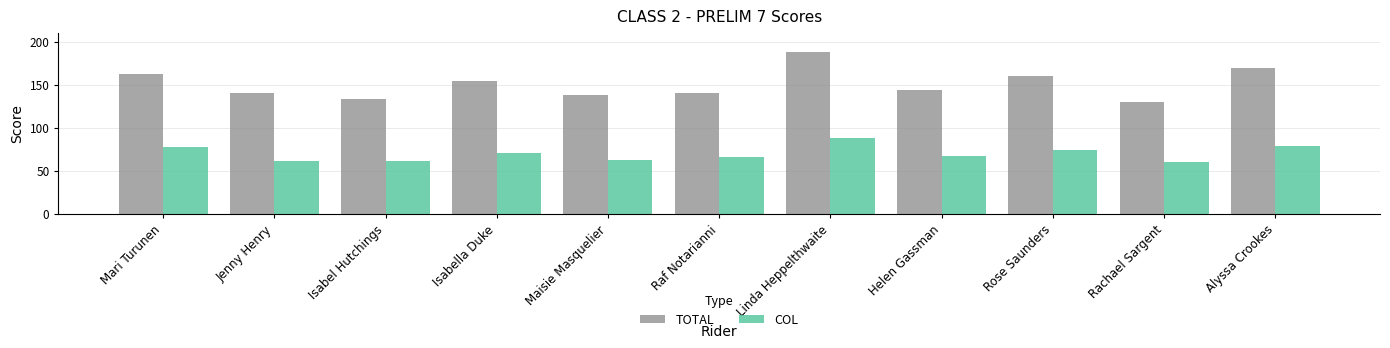

Is it true that TOTAL equals 75.3 at Maisie Masquelier?

False